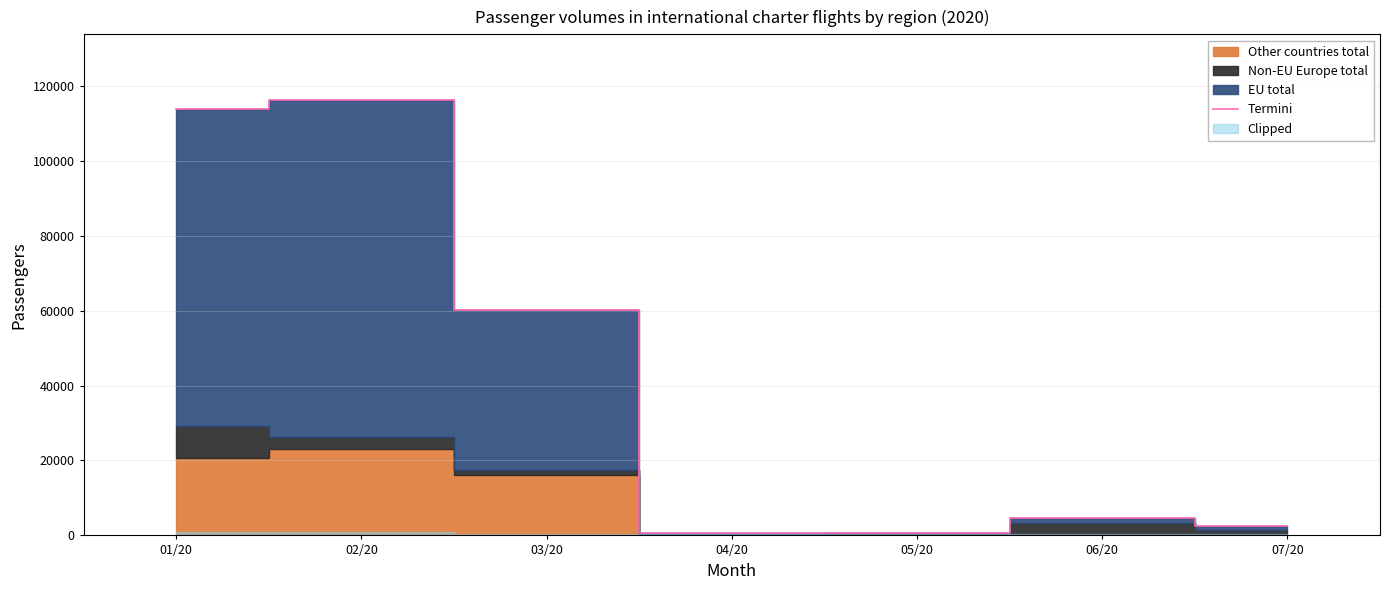

At which label does the data first exceed 4643?

01/20